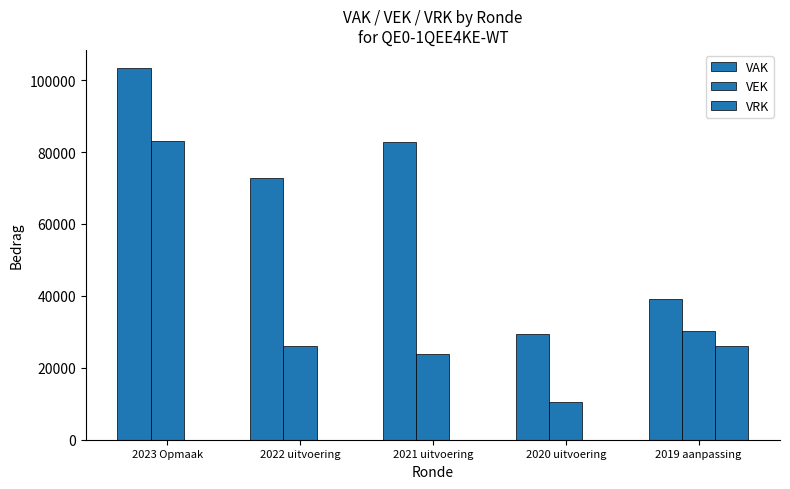

What position from the right is 2022 uitvoering?

4